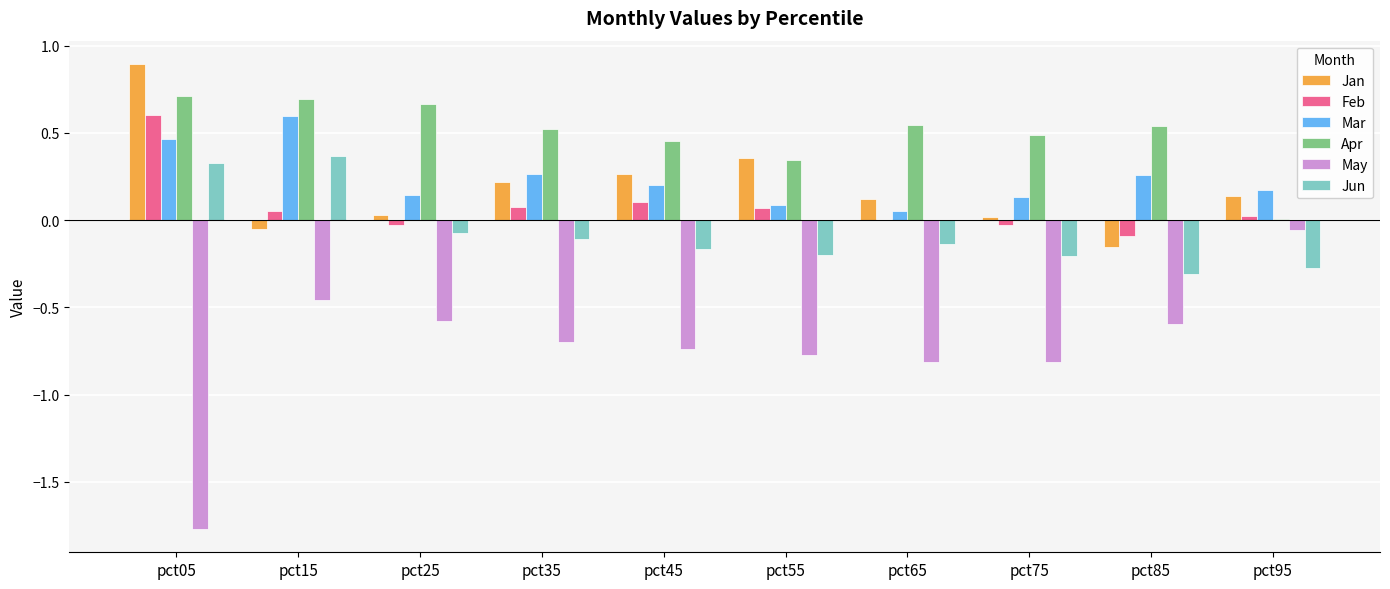

At which label does Feb reach its peak?

pct05